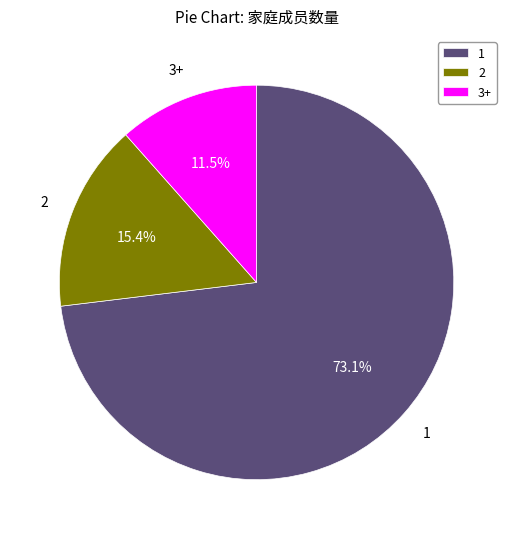

Do 2 and 3+ together represent more than half of the pie?

No